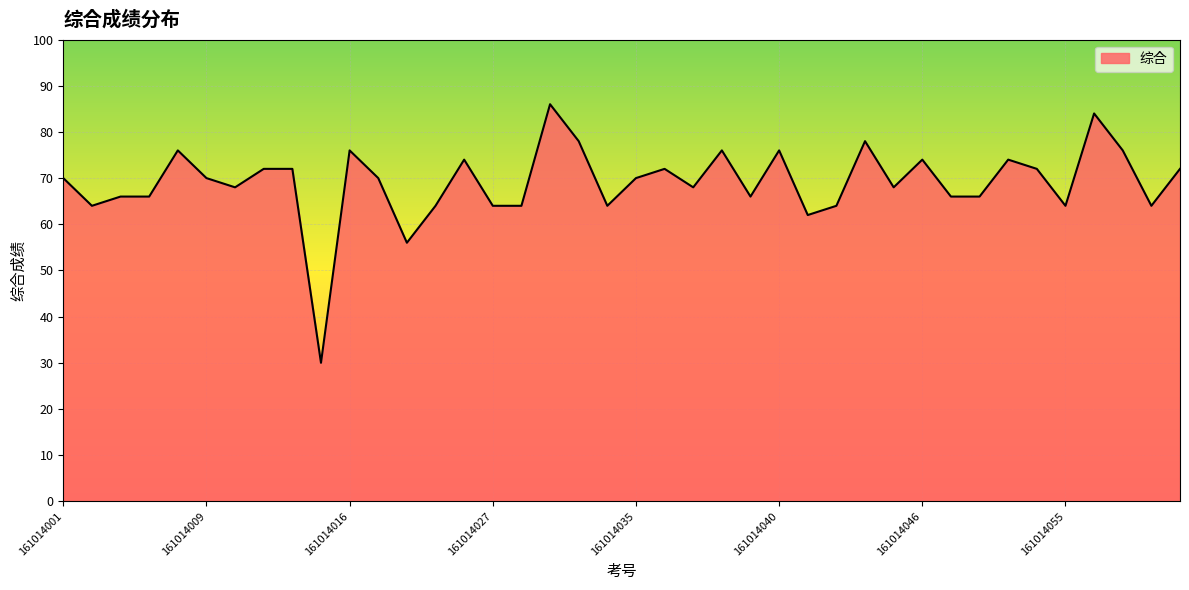

What is the smallest value displayed?

30